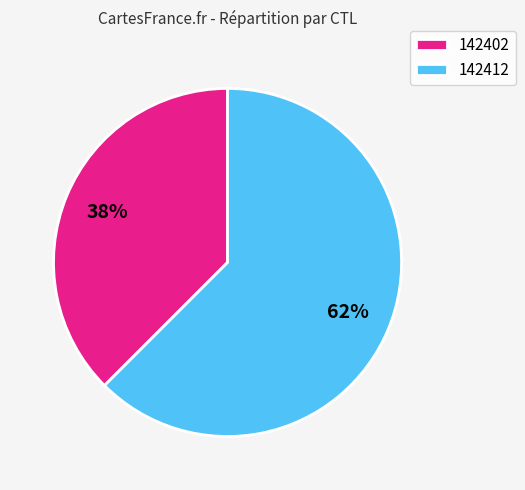

Does any single category account for the majority?

Yes